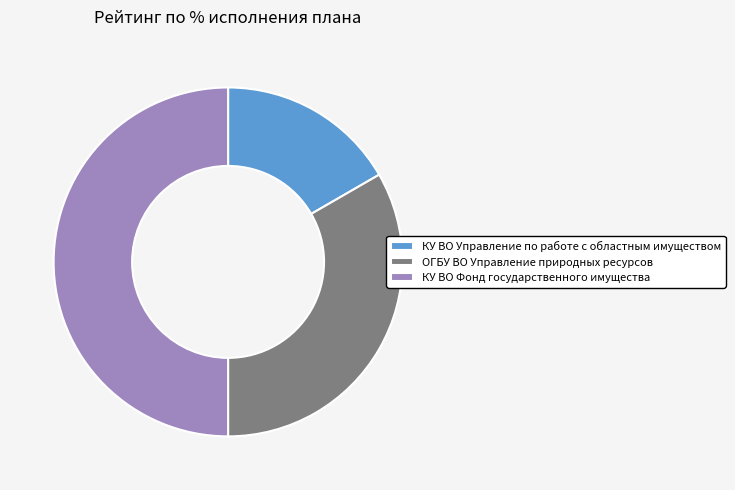

Count the number of slices in the pie.

3